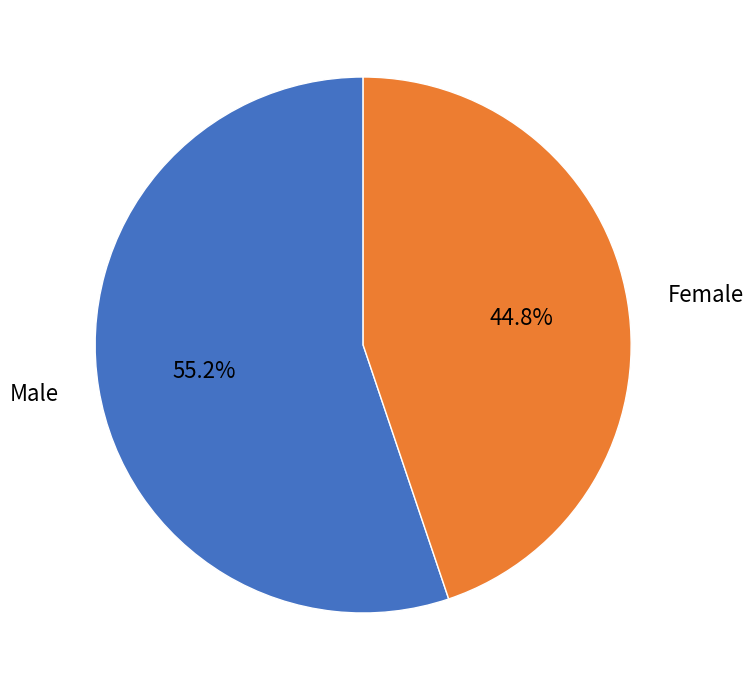

Approximately how many times larger is the value at Female compared to Male?

0.8